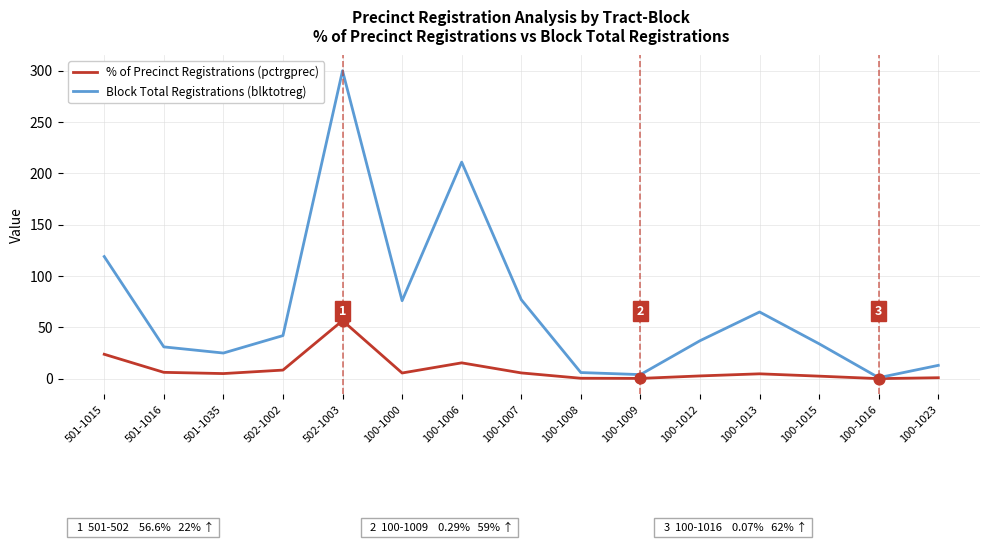

Is the value of % of Precinct Registrations (pctrgprec) at 100-1009 greater than the value of Block Total Registrations (blktotreg) at 100-1007?

No